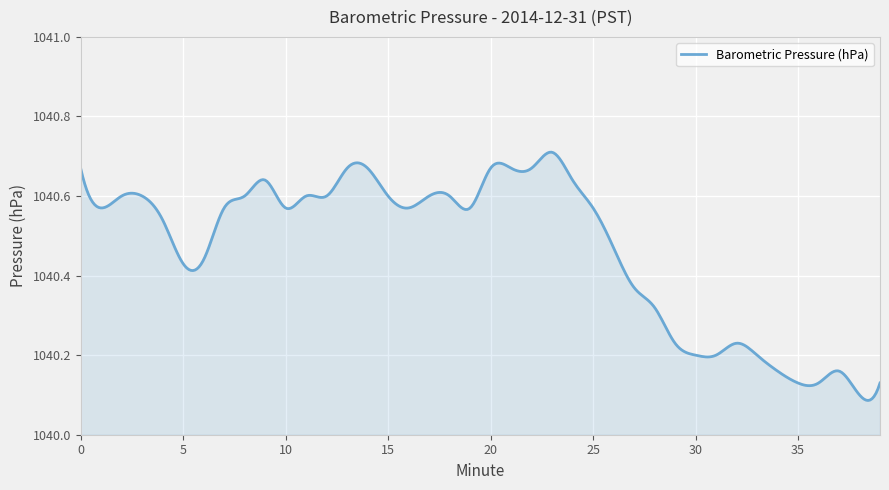

Count the number of categories in the chart.

400